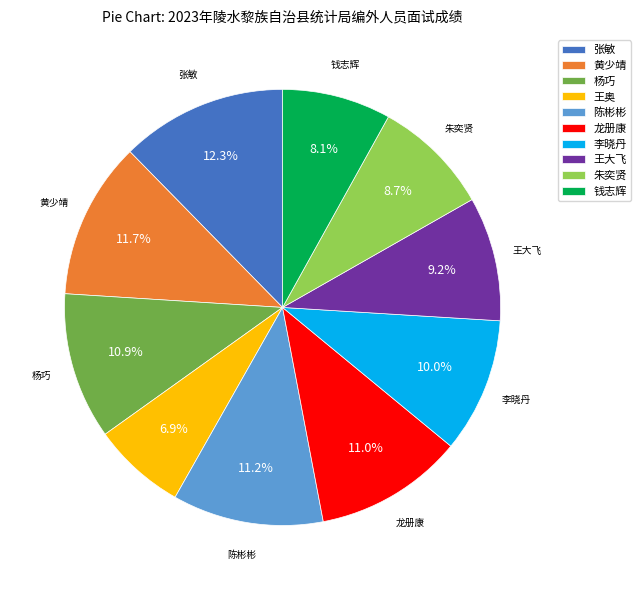

Approximately how many times larger is the value at 陈彬彬 compared to 朱奕贤?

1.3